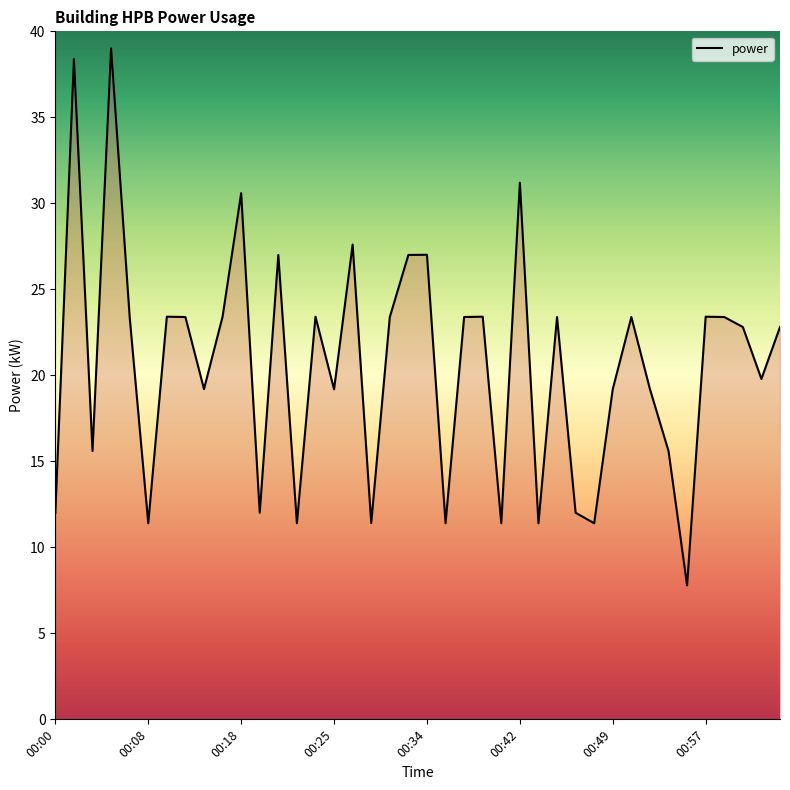

What is the smallest value displayed?

7.8